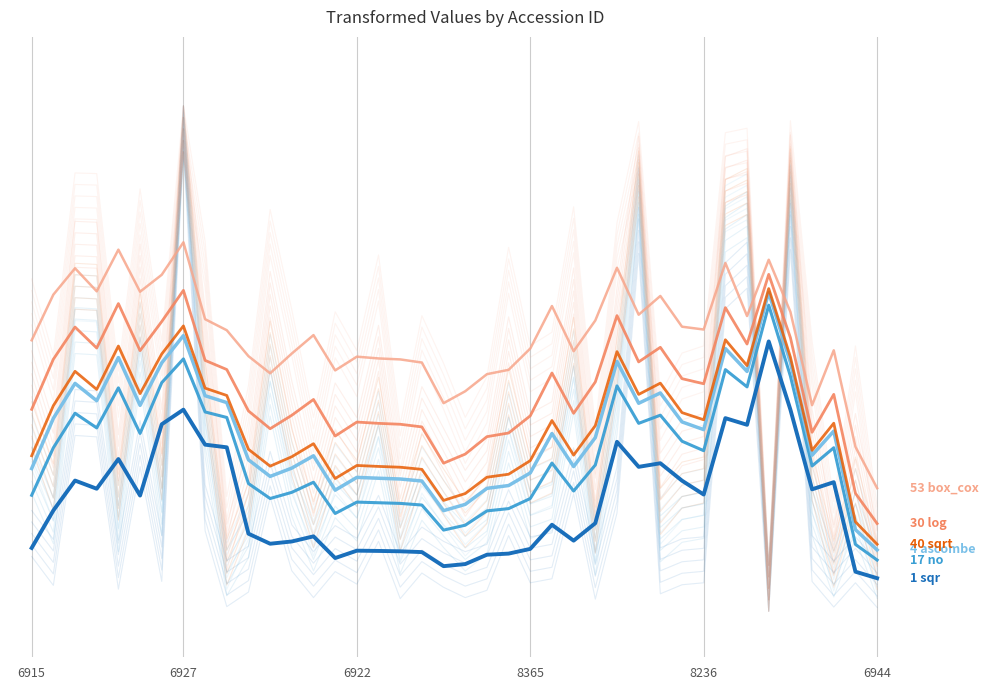

What is the difference between the maximum and minimum values in the sqr series?

0.5